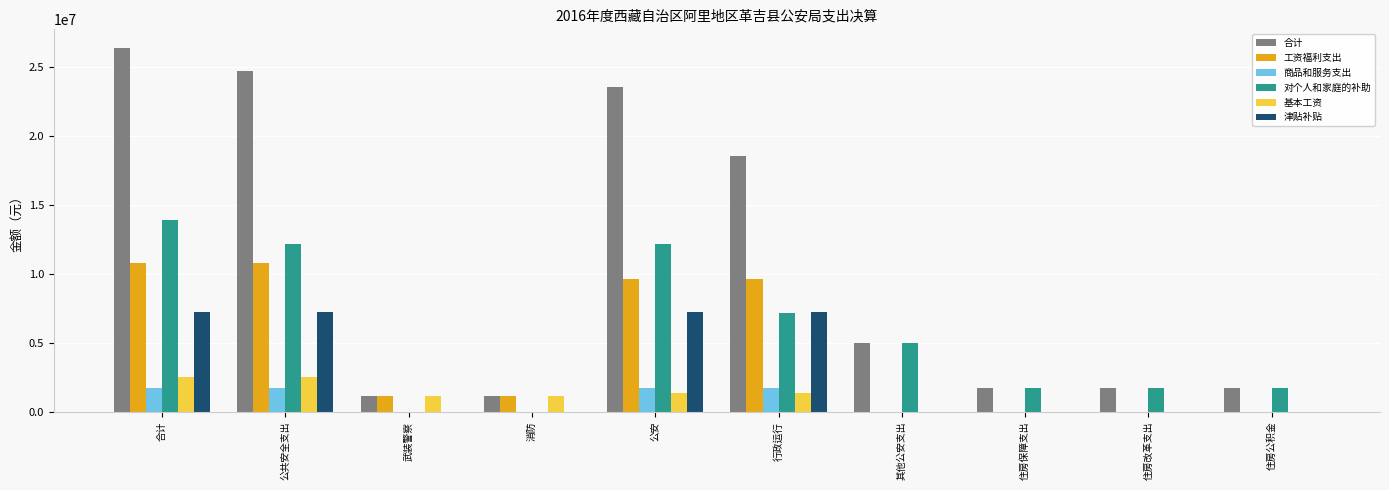

Which series changed the most between 合计 and 公安?

合计